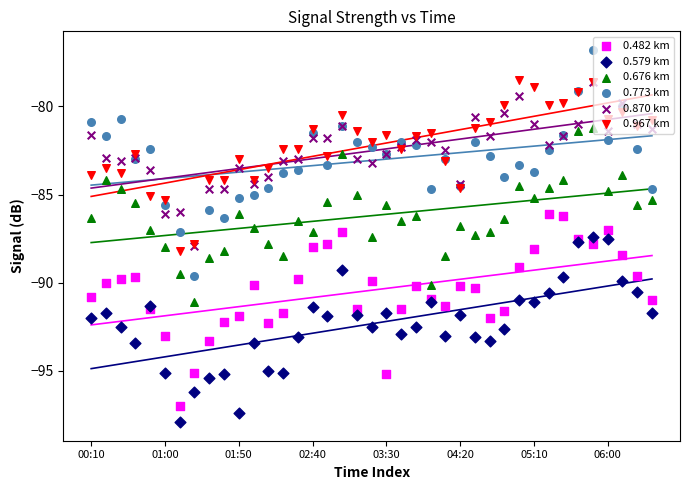

Which series has the largest total across all categories?

0.967 km